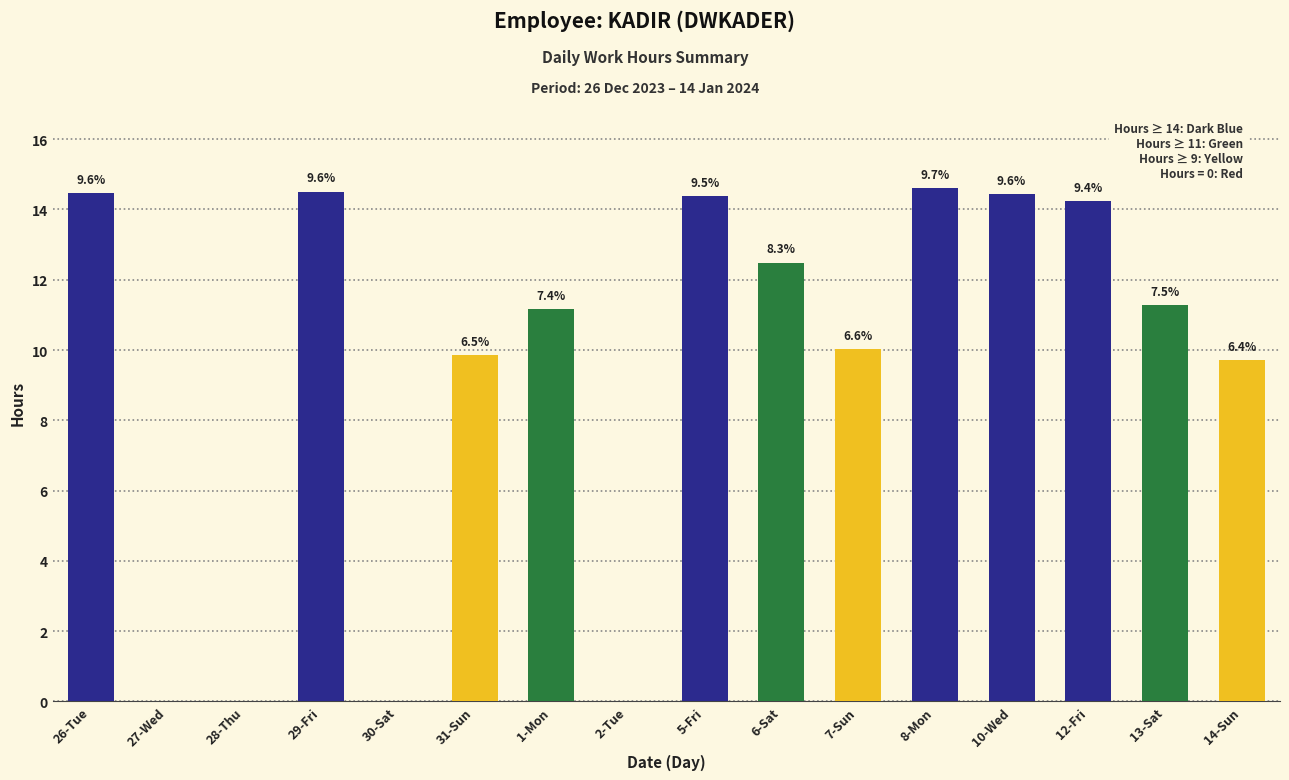

What is the value of the 12th bar from the left?

14.6